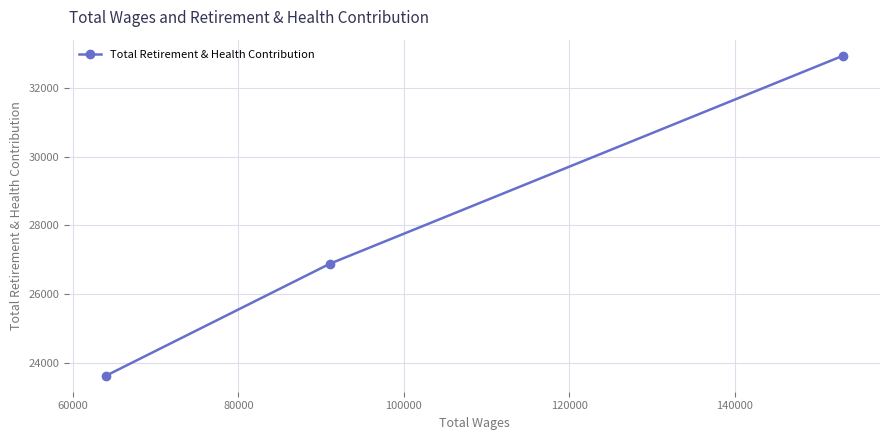

What is the sum of all values?

83446